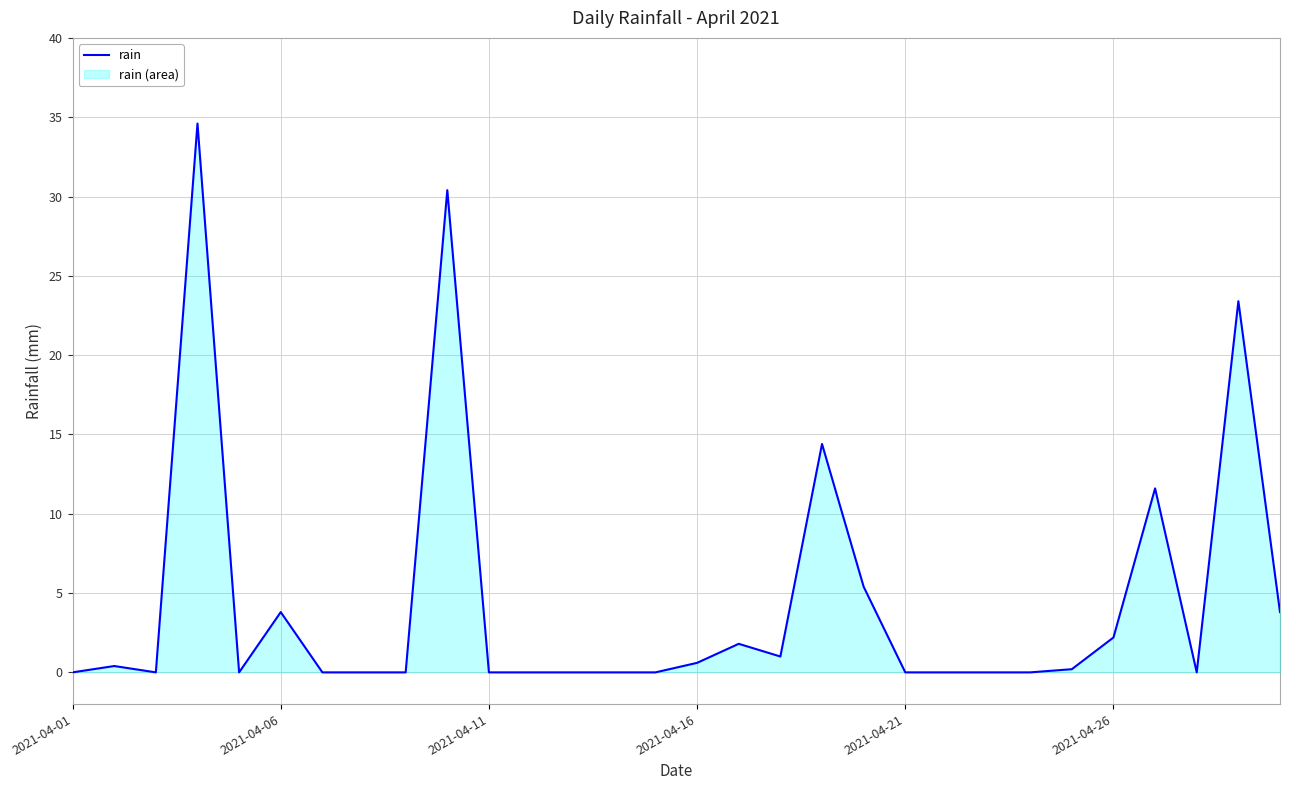

Reading right to left, list all the values displayed in this chart.

3.8	23.4	0.0	11.6	2.2	0.2	0.0	0.0	0.0	0.0	5.4	14.4	1.0	1.8	0.6	0.0	0.0	0.0	0.0	0.0	30.4	0.0	0.0	0.0	3.8	0.0	34.6	0.0	0.4	0.0